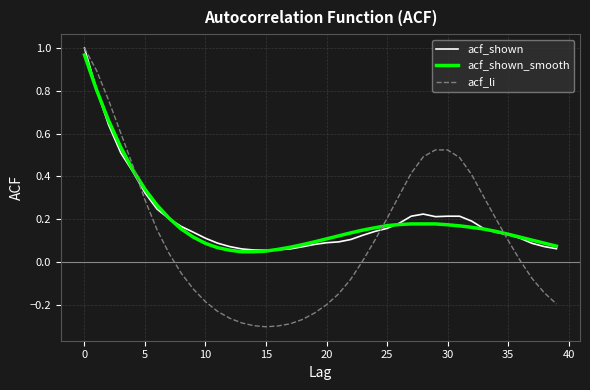

Which series has the largest range (max minus min)?

acf_li